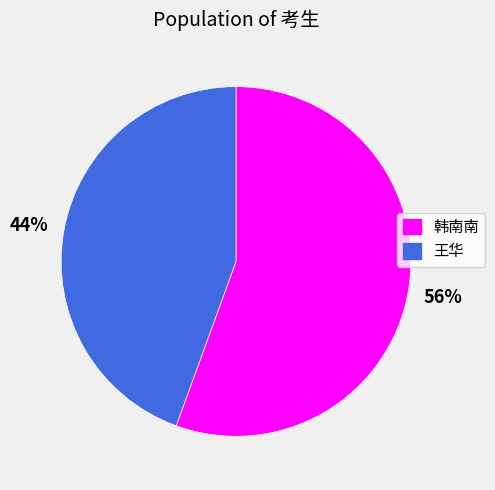

Which category has the biggest portion of the pie?

韩南南